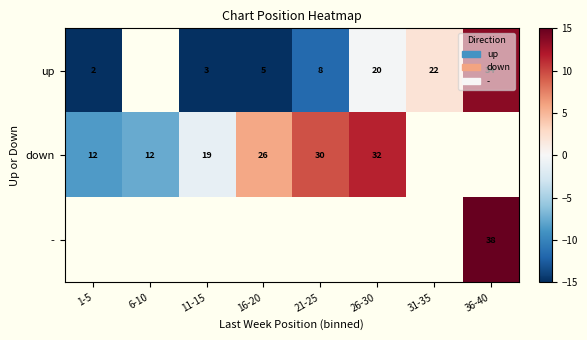

How many data points does each series have?

8